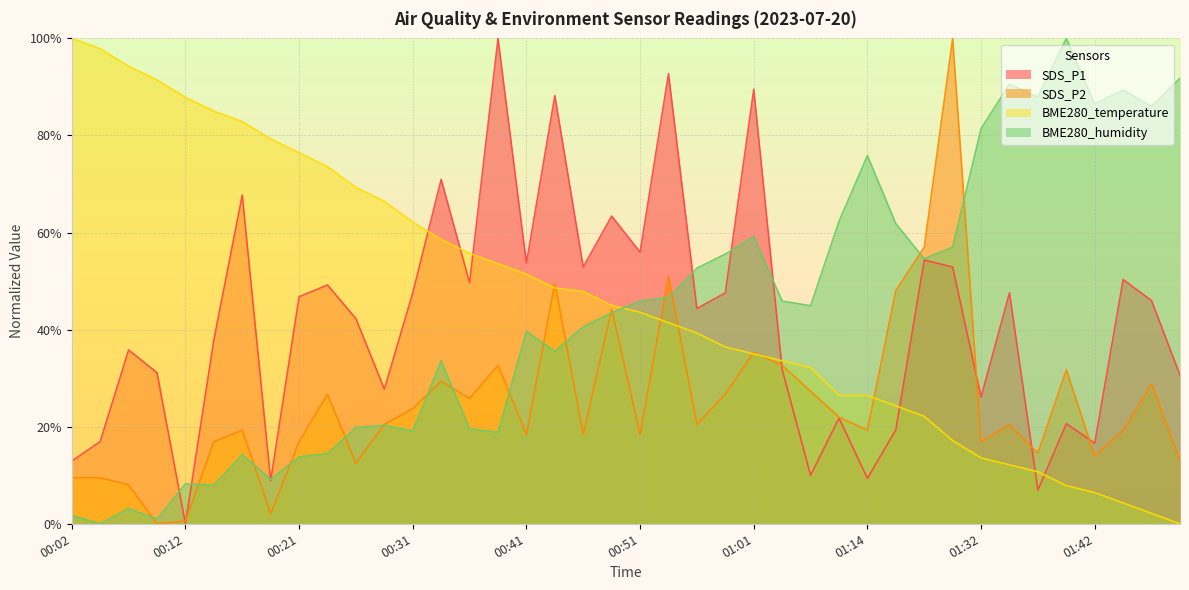

Does the chart display data point markers on the line(s)?

No